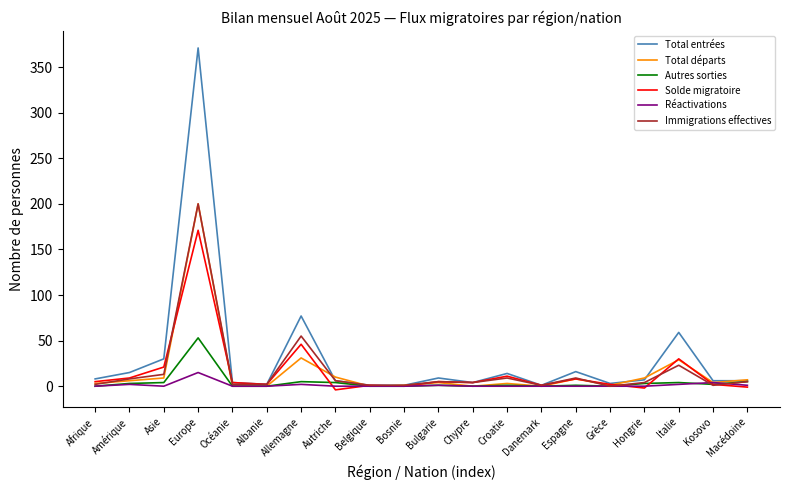

What is the sum of all Immigrations effectives values?

351